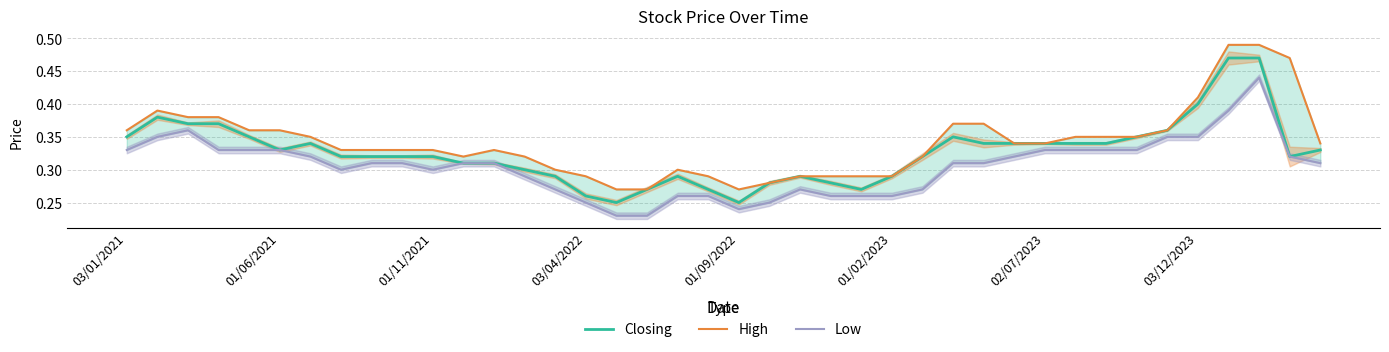

List the labels in order of Low value, smallest first.

16, 17, 20, 15, 21, 18, 19, 23, 24, 25, 14, 22, 26, 13, 03/12/2023, 10, 8, 9, 11, 12, 27, 28, 39, 02/07/2023, 29, 38, 03/01/2021, 03/04/2022, 01/09/2022, 01/02/2023, 30, 31, 32, 33, 01/06/2021, 34, 35, 01/11/2021, 36, 37